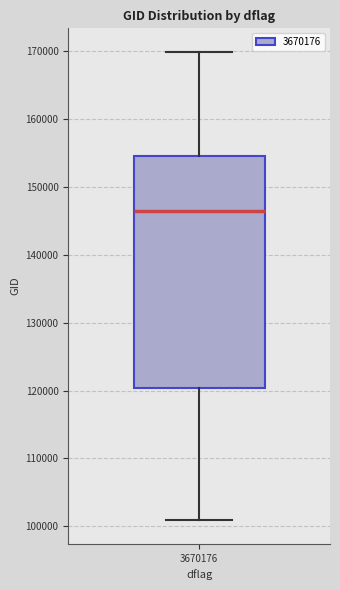

Where is the upper edge of the box at x = 3670176 on the y-axis? The values are not printed on the chart, so give them approximately, as read against the axis.

155000